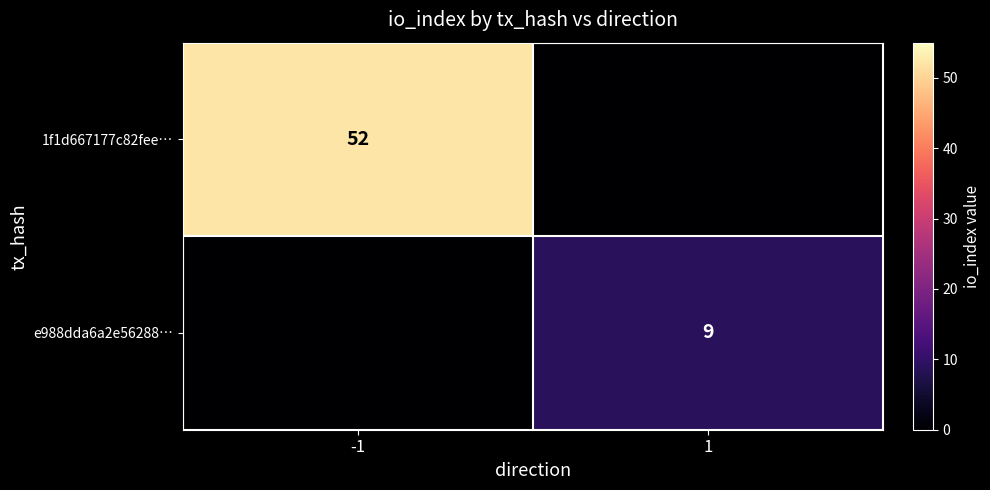

The value of 1f1d667177c82fee… at -1 is 52. True or false?

True